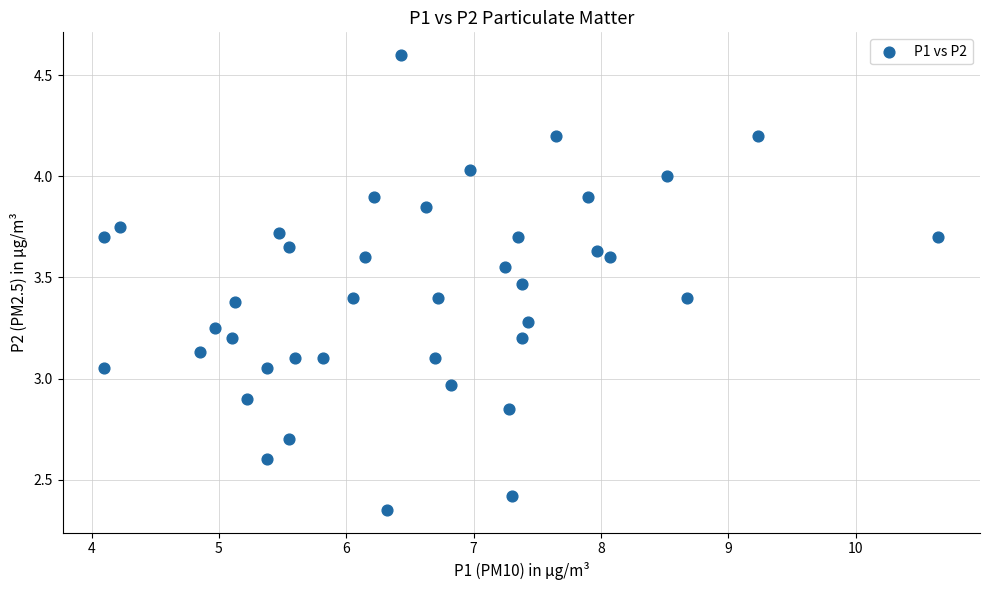

What is the range of X values (max minus min)?

6.6